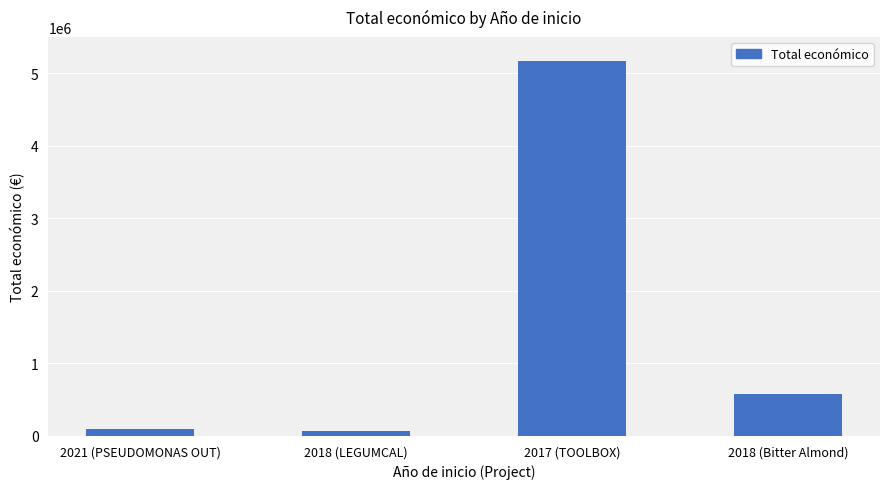

What is the smallest value displayed?

64630